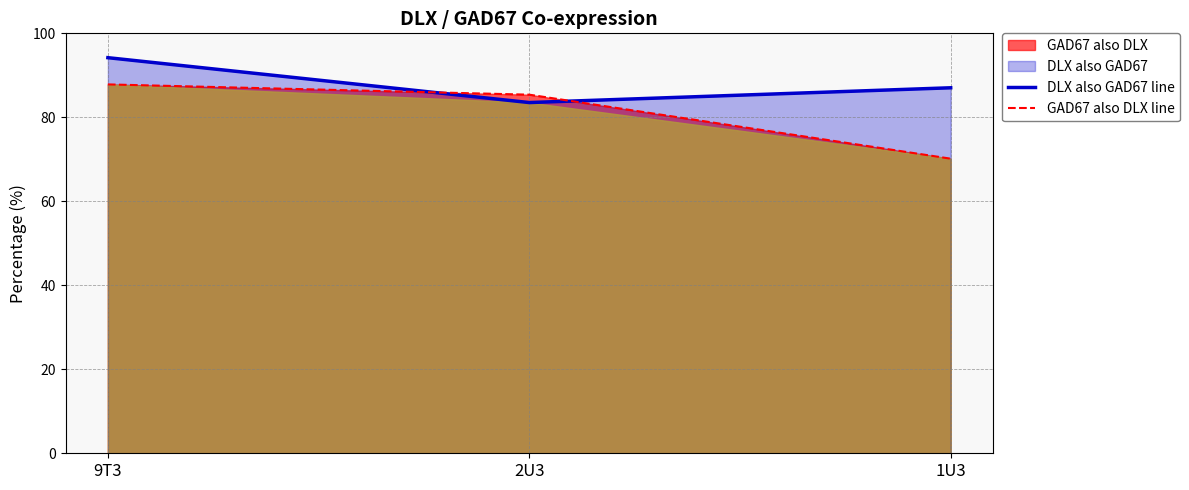

Which label corresponds to the smallest value in the chart?

1U3